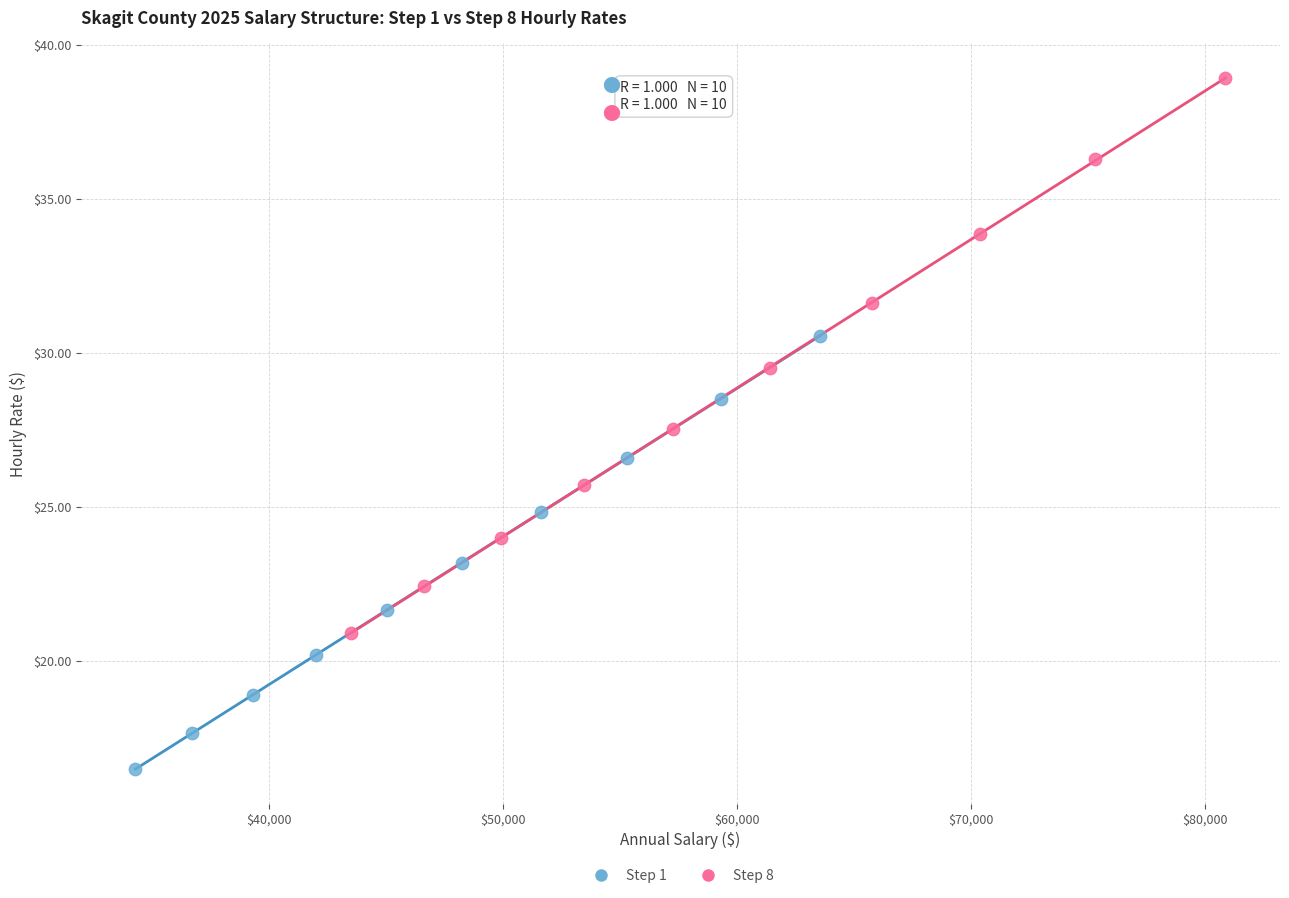

Which series contains the lowest Y value?

Step 1